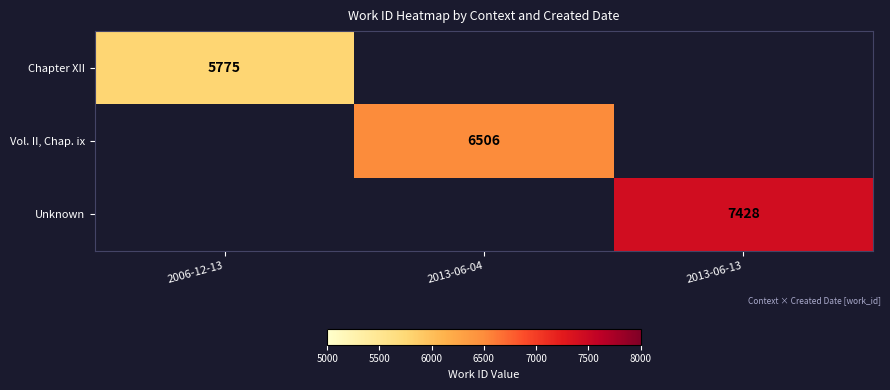

The value of Unknown at 2013-06-13 is 10391. True or false?

False